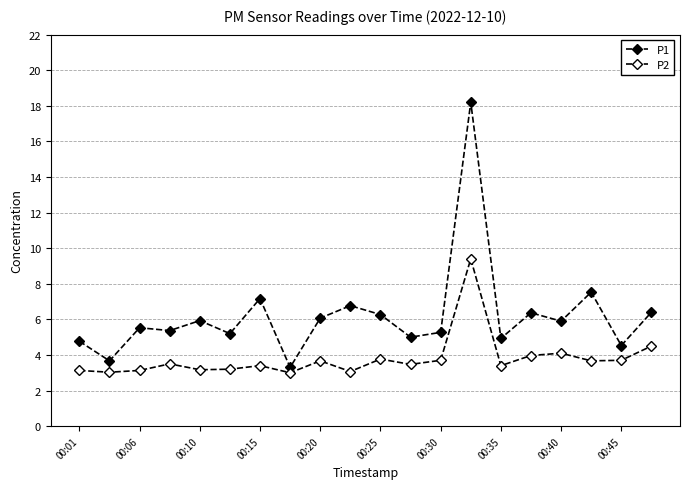

How many lines are shown in the chart?

2